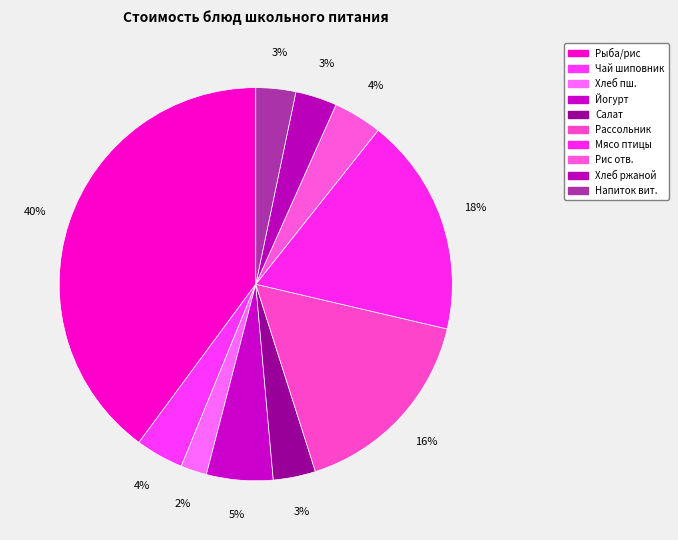

To the nearest percent, what is the difference between the largest and smallest slice percentages?

38%